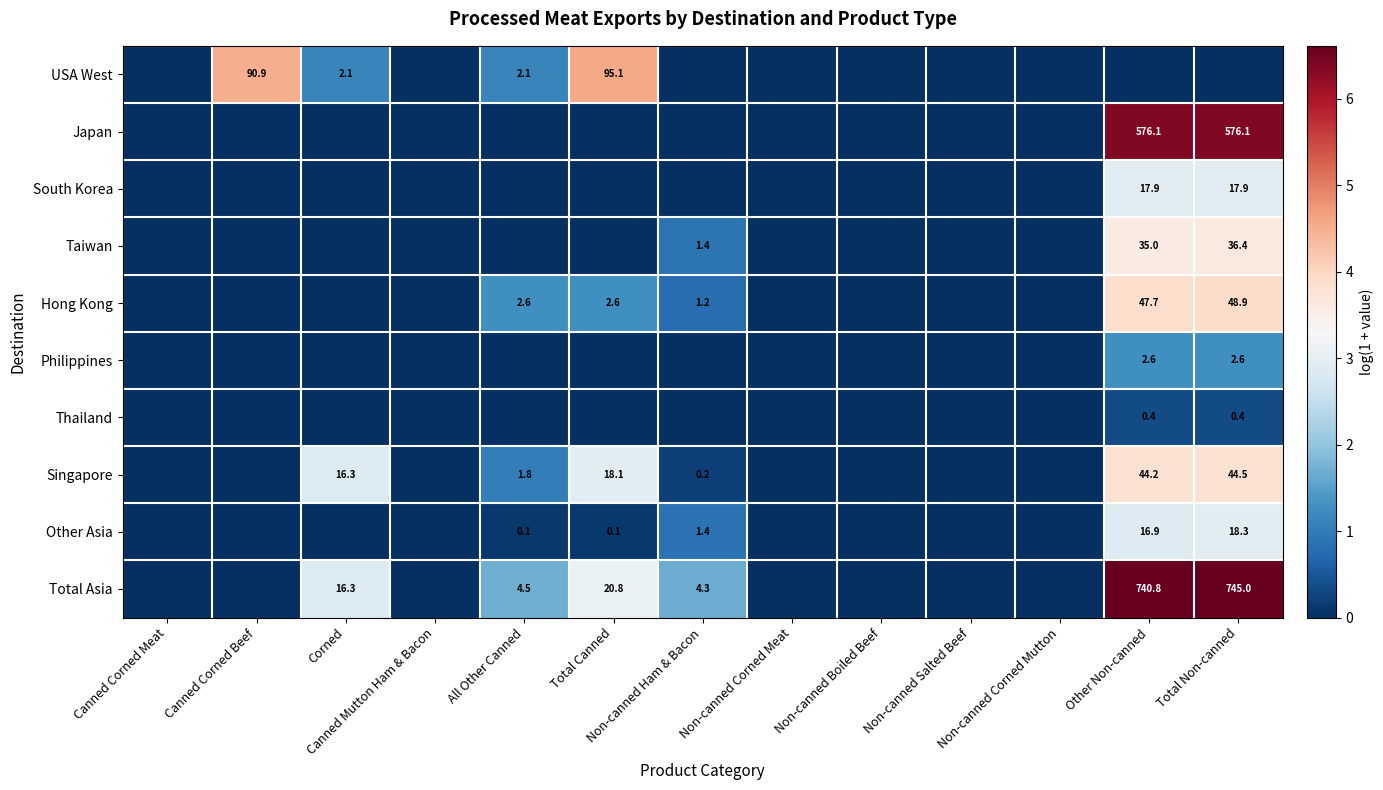

Which series has the widest spread of values?

Total Asia